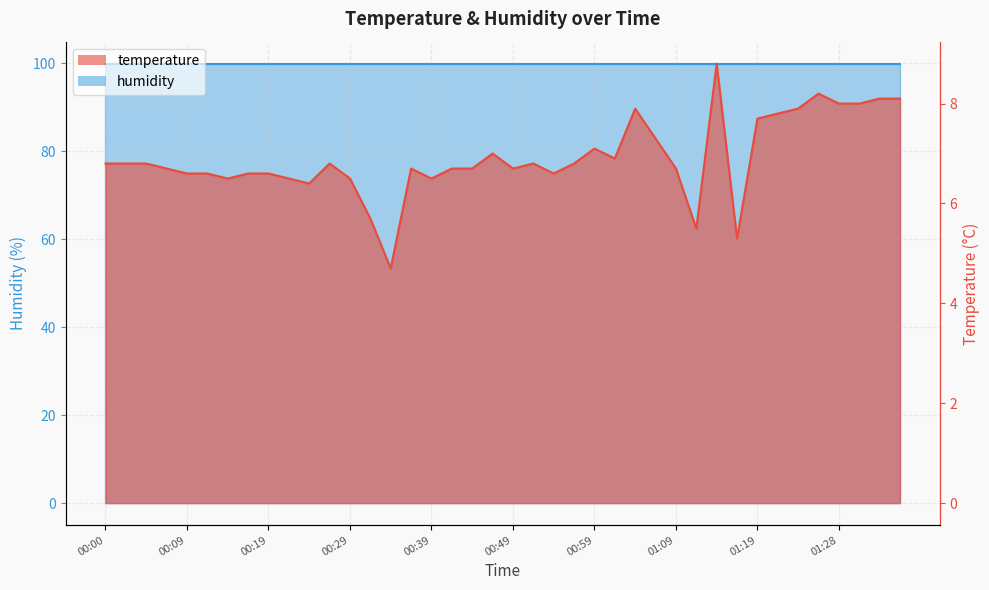

Reading left to right, extract all data points from this chart.

6.8	6.8	6.8	6.7	6.6	6.6	6.5	6.6	6.6	6.5	6.4	6.8	6.5	5.7	4.7	6.7	6.5	6.7	6.7	7.0	6.7	6.8	6.6	6.8	7.1	6.9	7.9	7.3	6.7	5.5	8.8	5.3	7.7	7.8	7.9	8.2	8.0	8.0	8.1	8.1